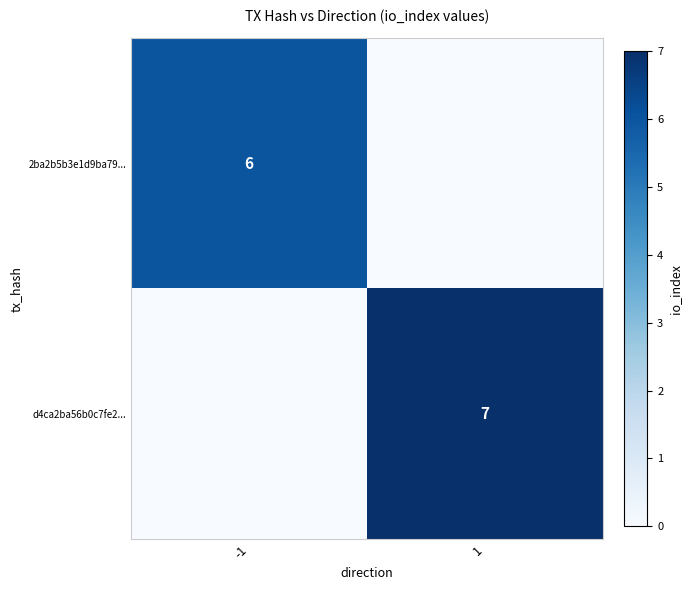

The 2ba2b5b3e1d9ba79... series shows 6 at -1. True or false?

True